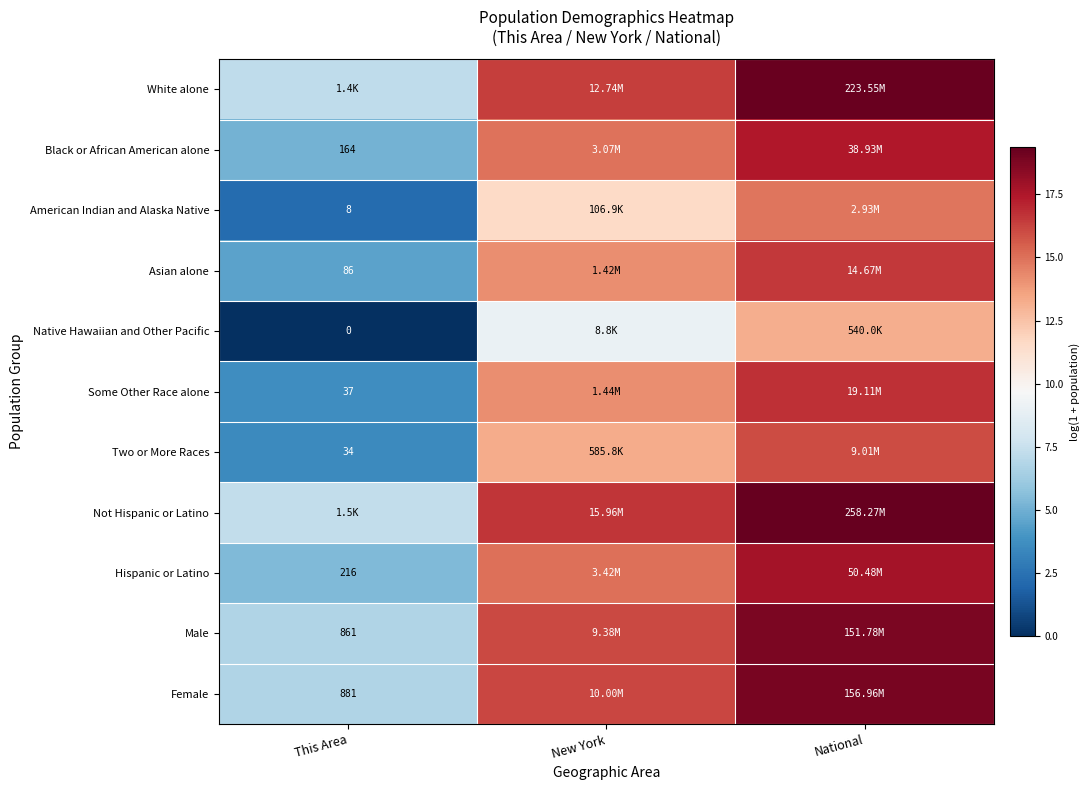

What is the difference between the maximum and second lowest values in the Not Hispanic or Latino series?

2.8